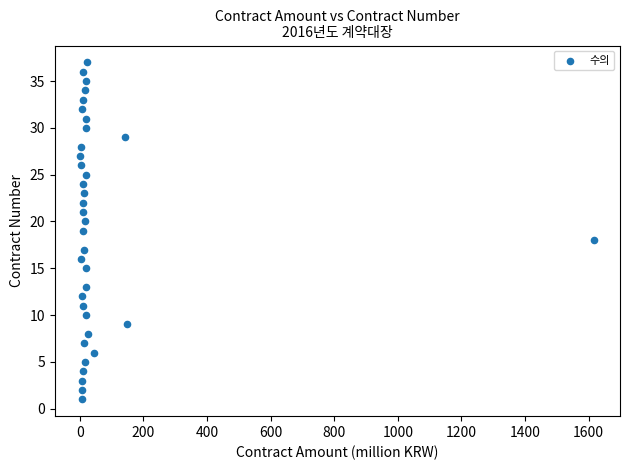

What is the range of Y values (max minus min)?

36